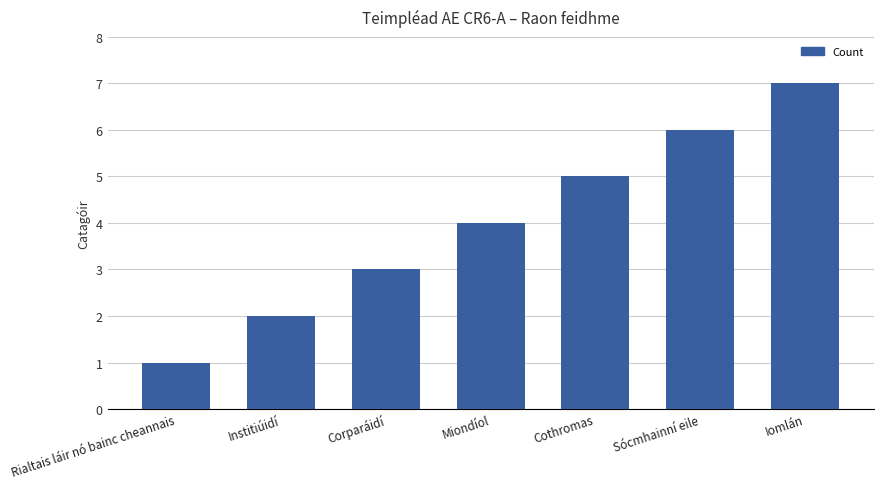

Reading left to right, what are all the values shown in this chart?

Rialtais láir nó bainc cheannais=1	Institiúidí=2	Corparáidí=3	Miondíol=4	Cothromas=5	Sócmhainní eile=6	Iomlán=7